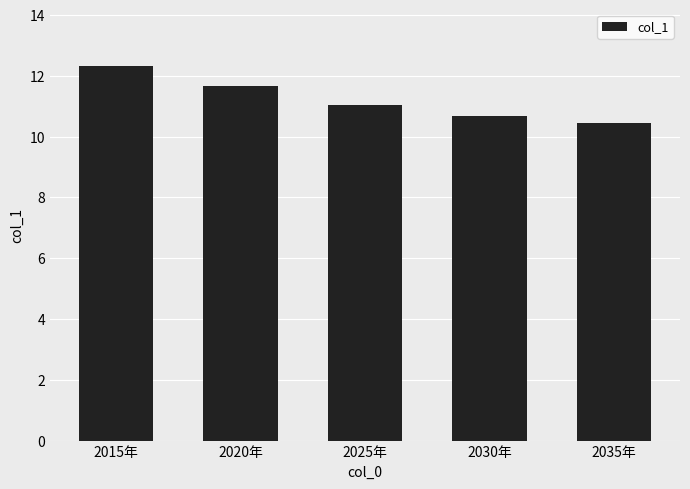

What is the greatest value displayed?

12.3